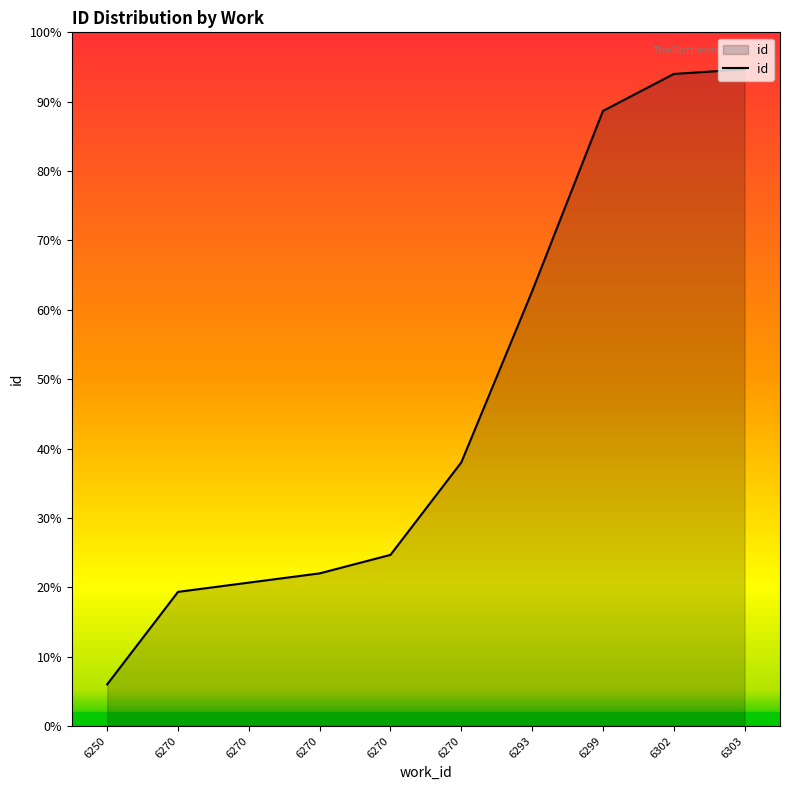

What is the difference between the values at 6293 and 6270?

61